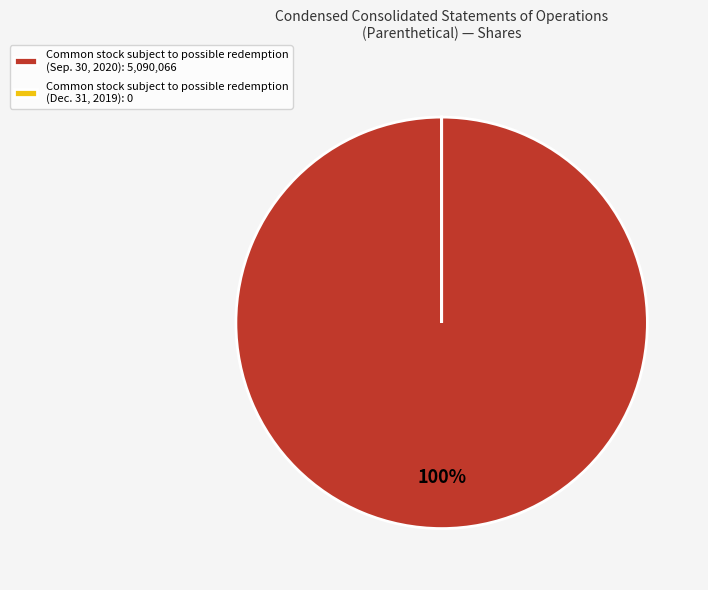

To the nearest percent, what is the average slice percentage?

50%